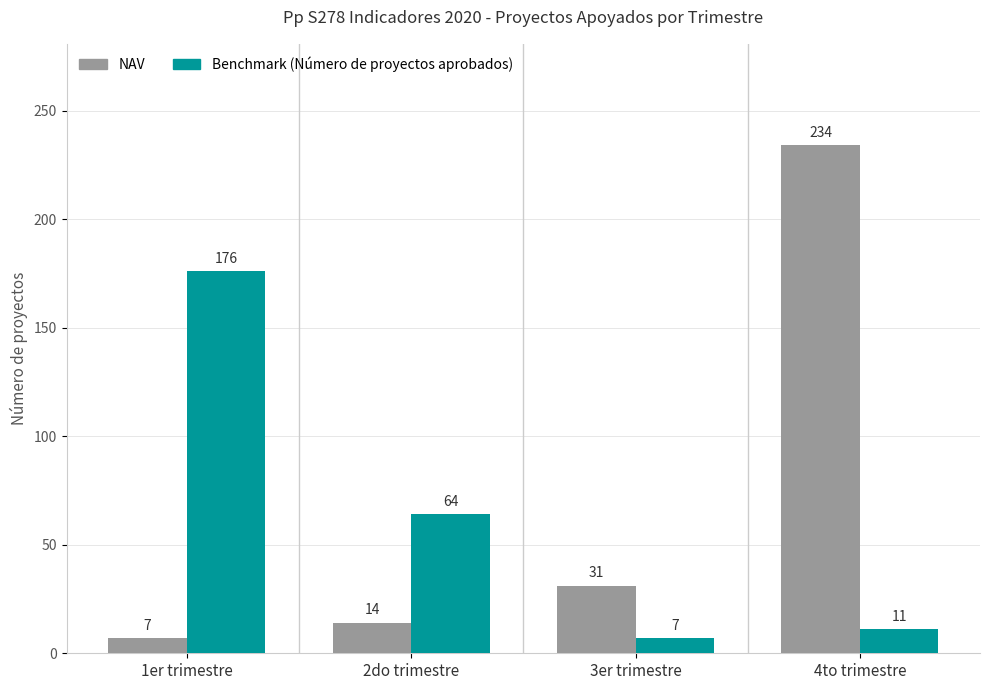

What is the approximate value of NAV at 3er trimestre?

31